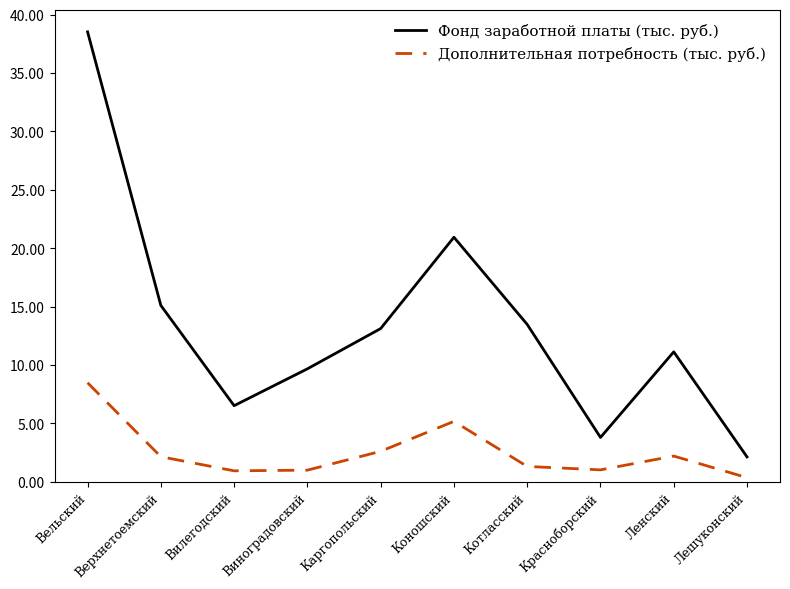

What is the total value across all series at Вельский?

47.0